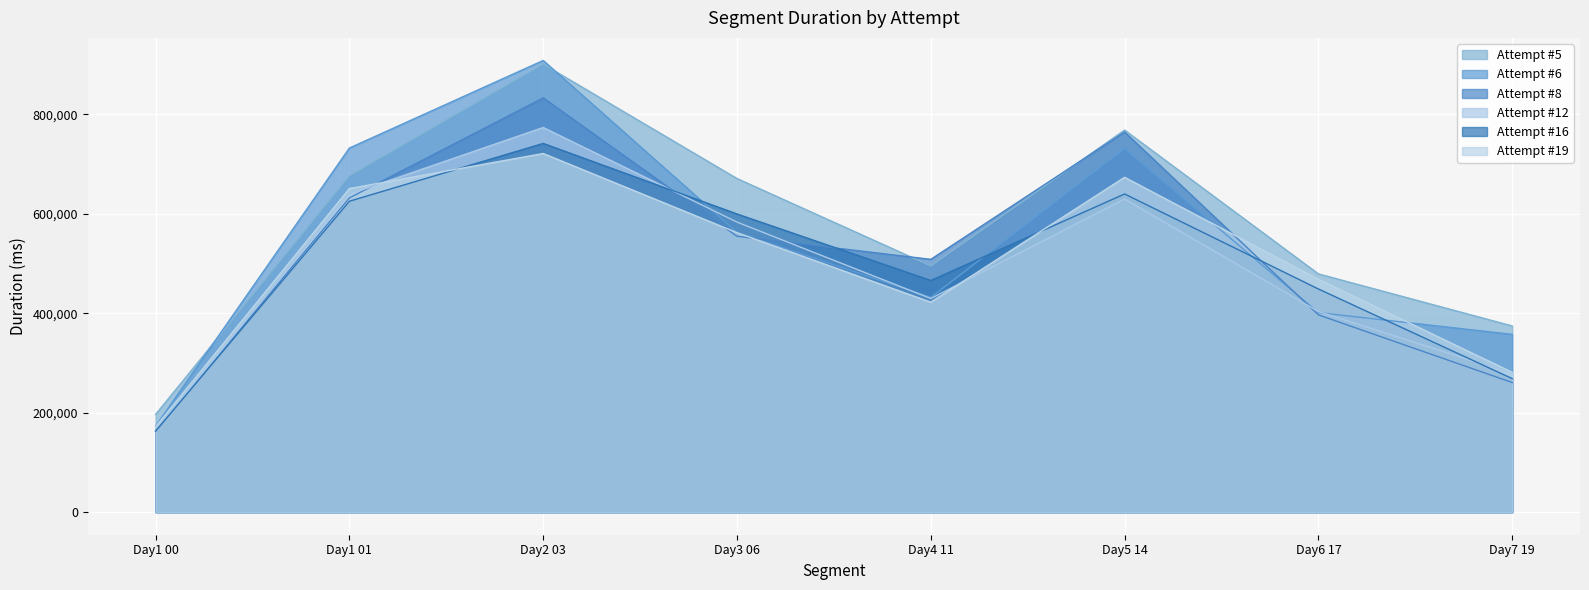

True or false: Attempt #19 and Attempt #6 intersect in this chart.

True